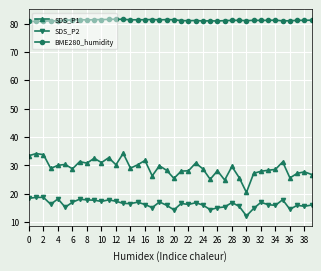

True or false: BME280_humidity and SDS_P2 intersect in this chart.

False